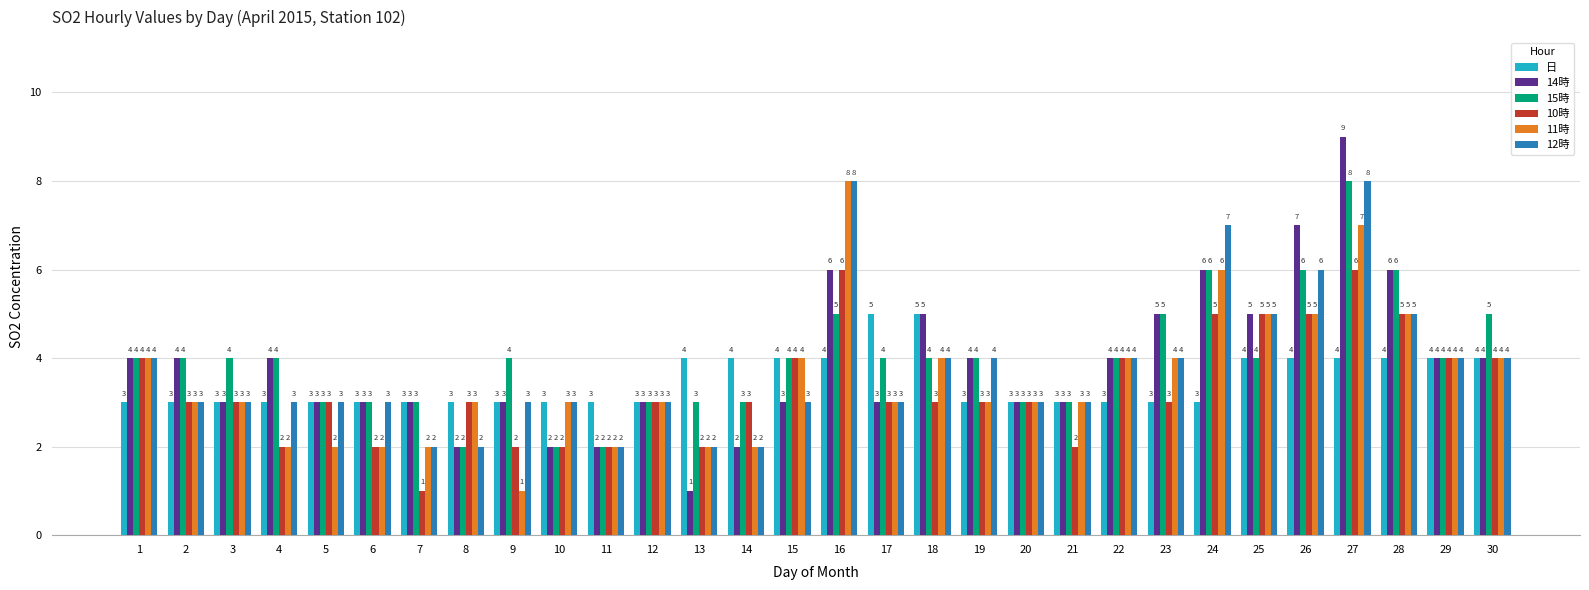

True or false: 15時 has a value of 3 at 10.

False